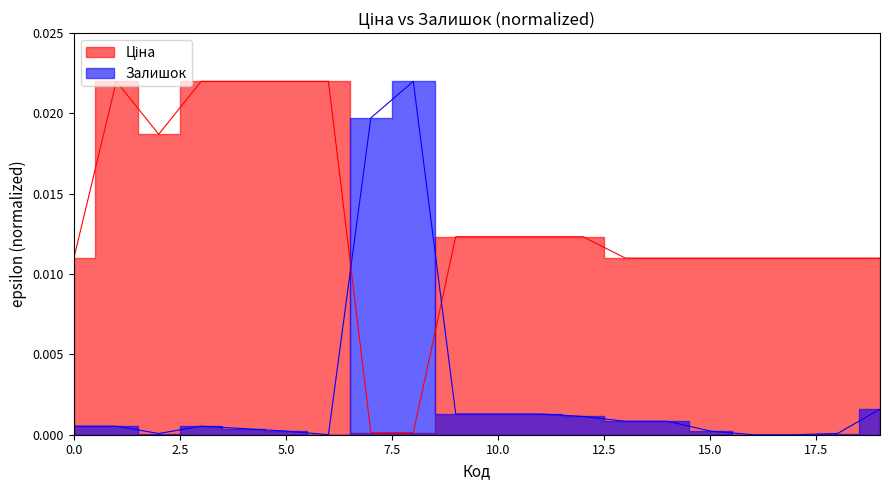

How many categories are shown in the chart?

20